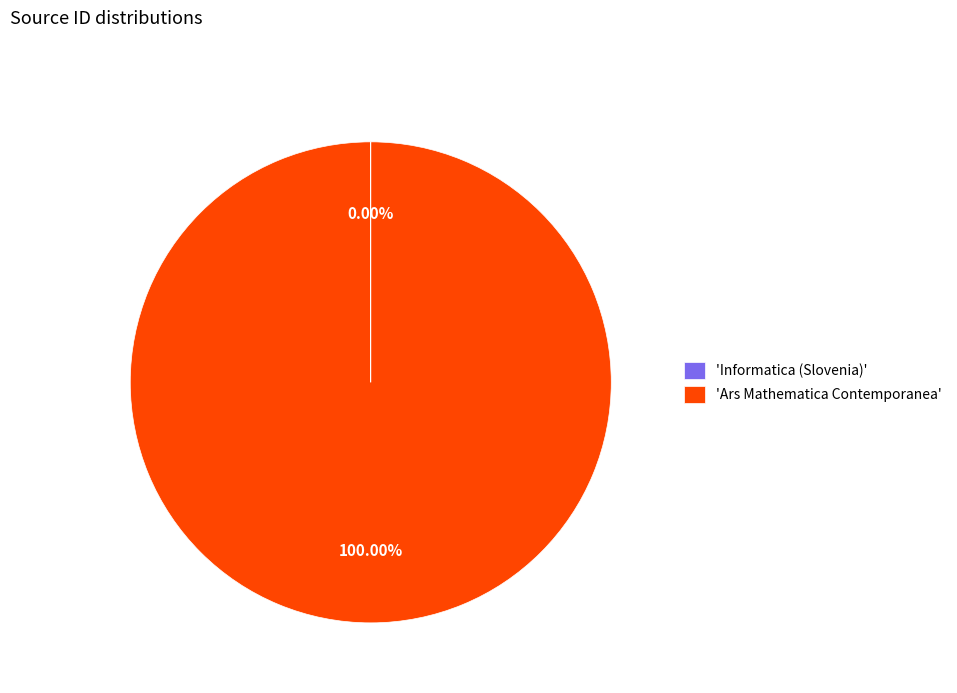

Is there any slice that represents more than half of the pie?

Yes